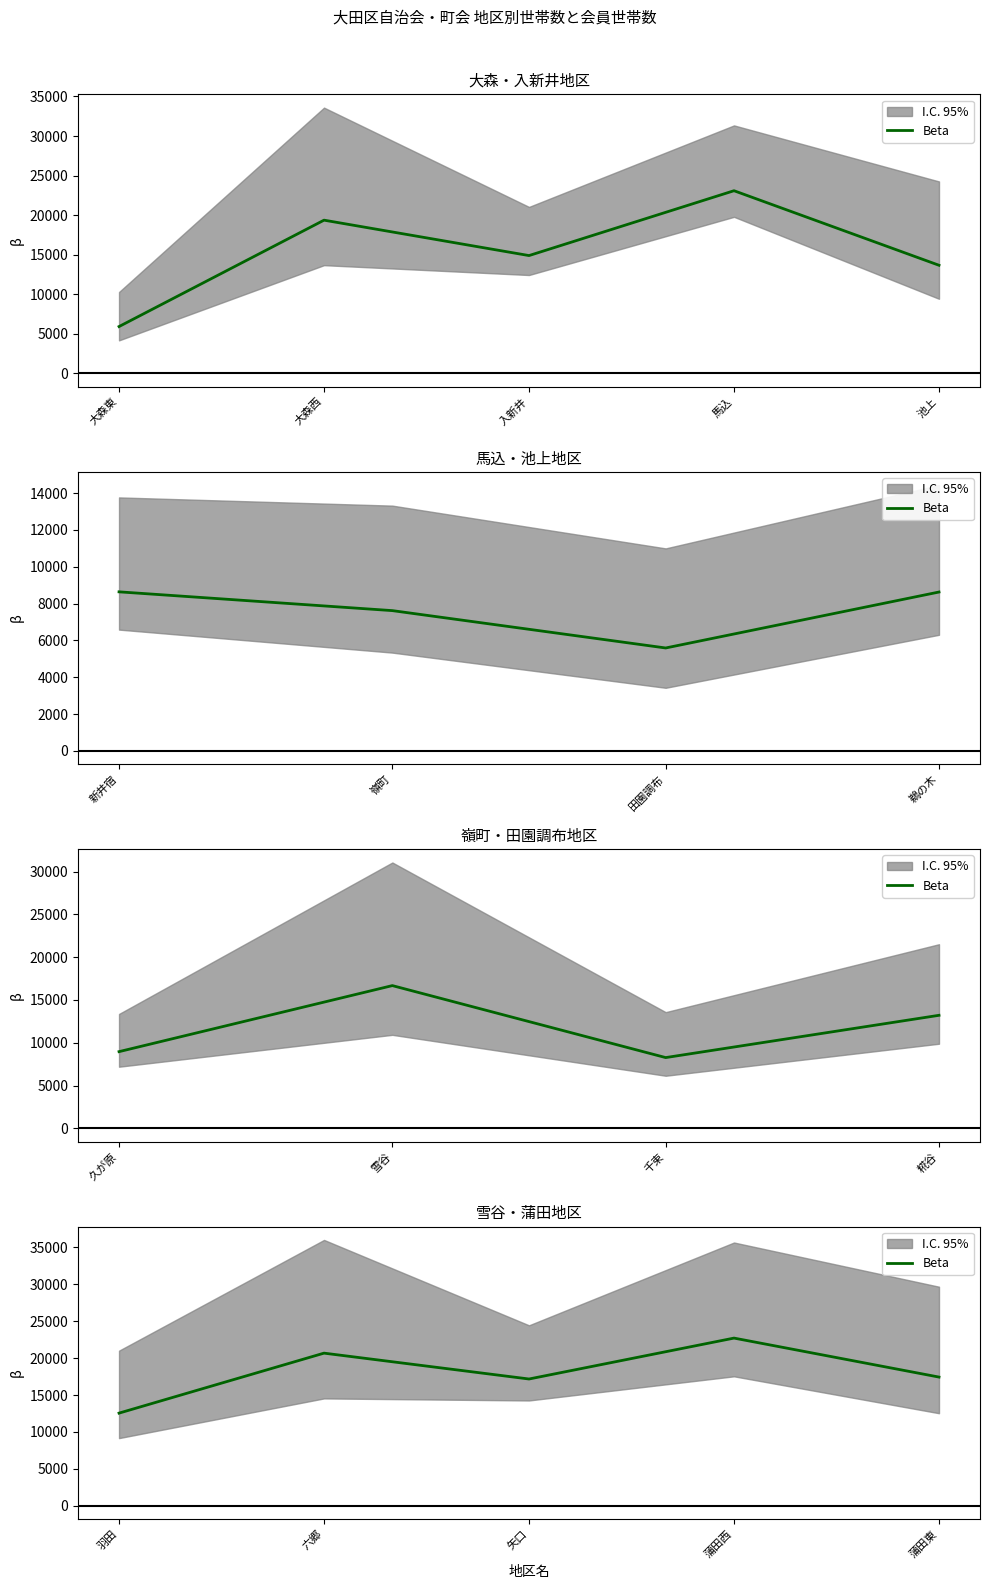

True or false: the data has more than 1 interior local peaks.

True